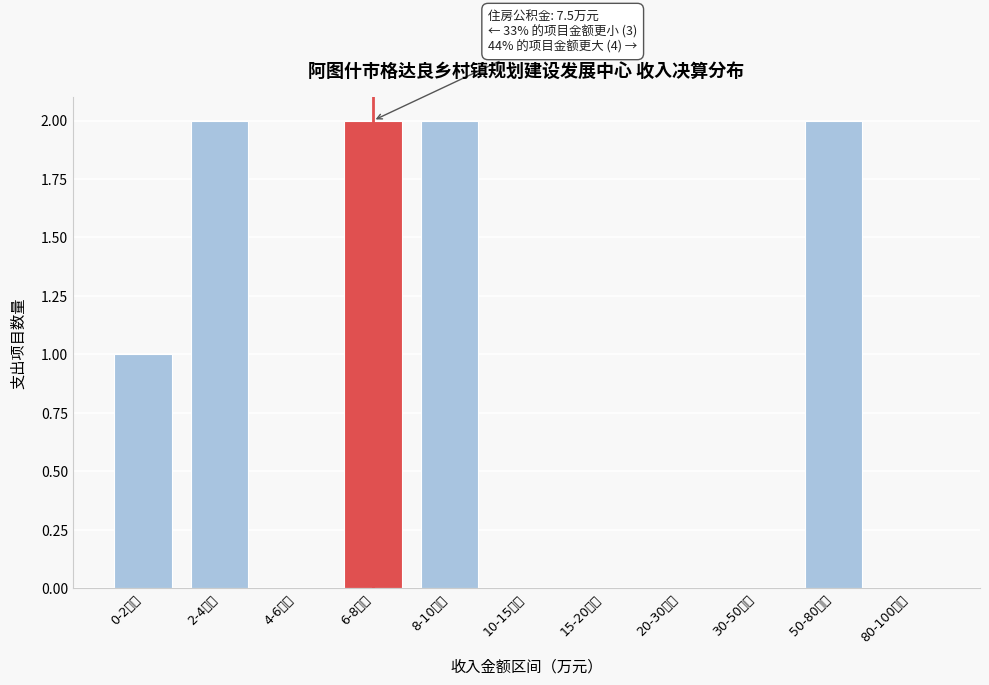

Reading right to left, extract all data points from this chart.

80-100万元=0	50-80万元=2	30-50万元=0	20-30万元=0	15-20万元=0	10-15万元=0	8-10万元=2	6-8万元=2	4-6万元=0	2-4万元=2	0-2万元=1